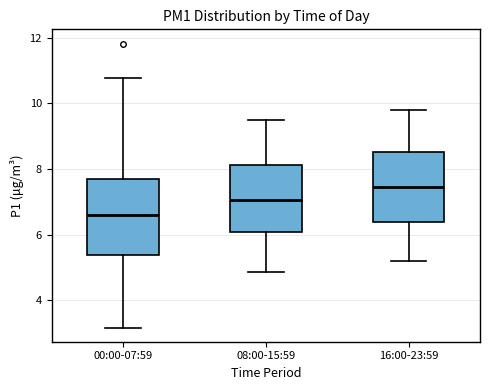

Where is the lower edge of the box for 08:00-15:59 on the y-axis? The values are not printed on the chart, so give them approximately, as read against the axis.

6.0